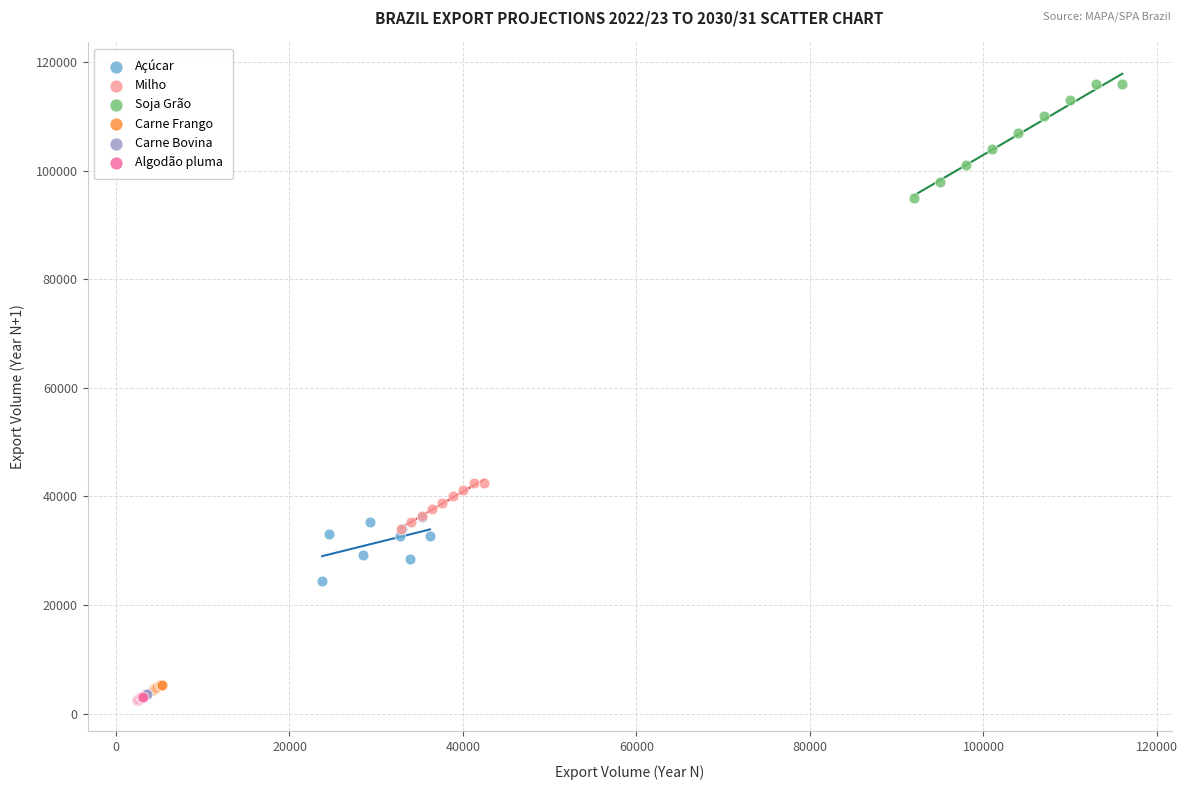

Which series contains the highest Y value?

Soja Grão